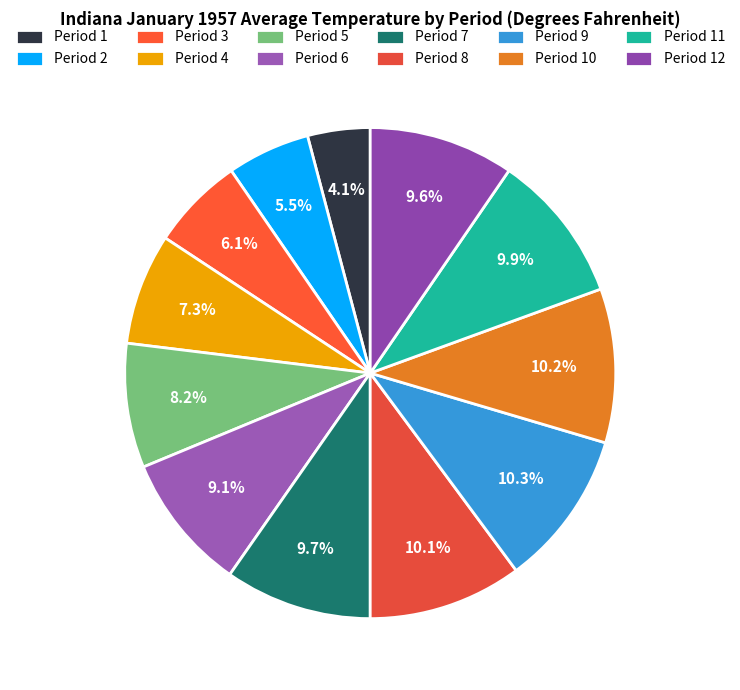

What is the largest slice in the pie chart?

Period 9